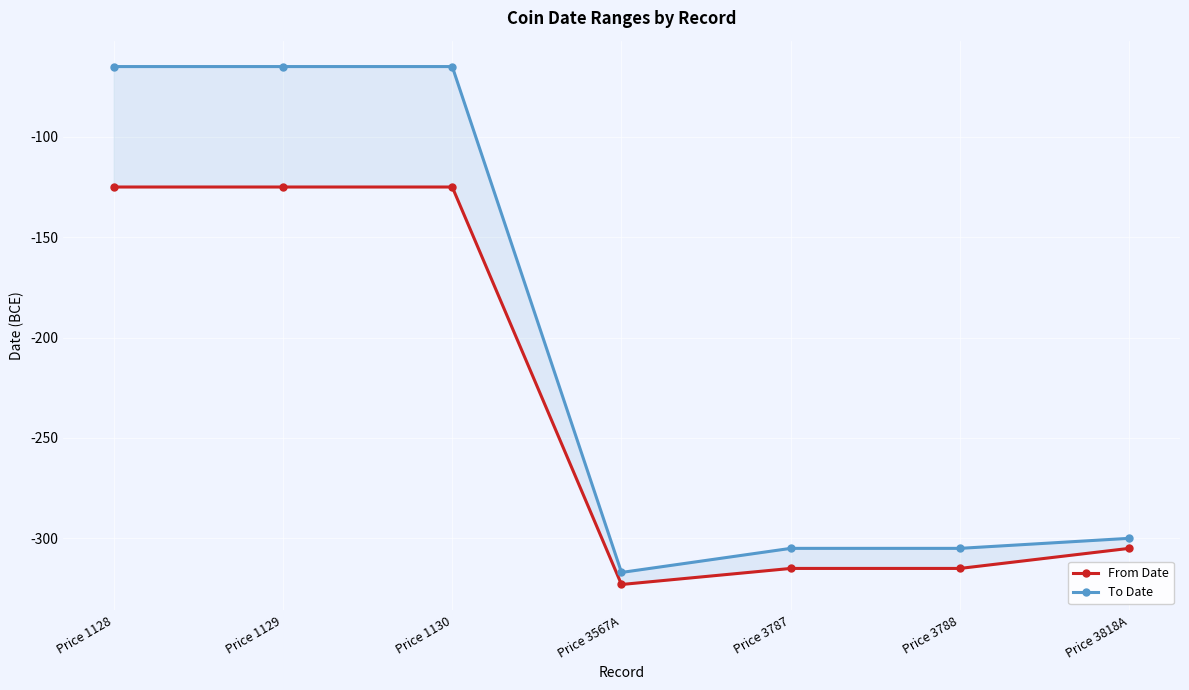

The To Date series shows -102 at Price 1128. True or false?

False